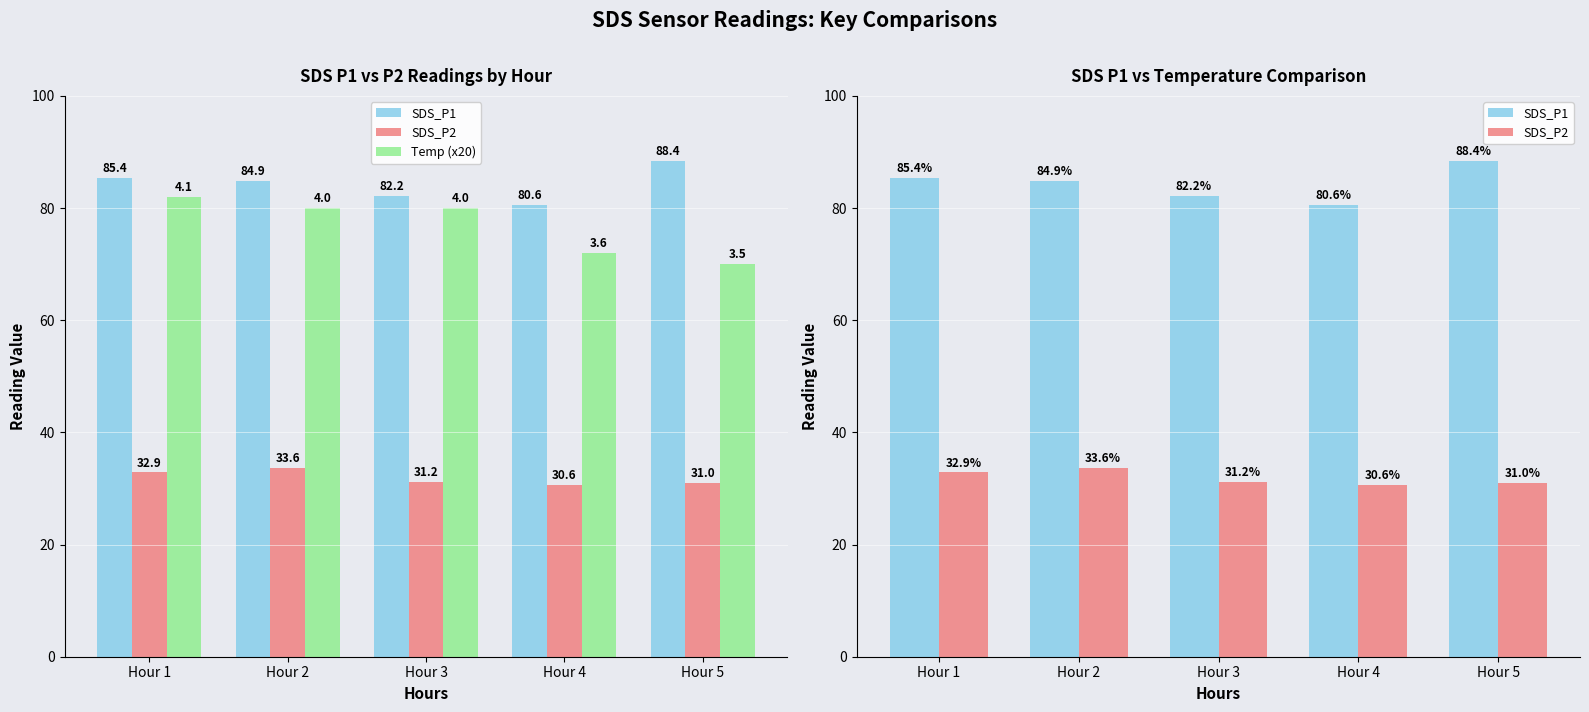

What is the sum of all Temp (x20) values?

384.0